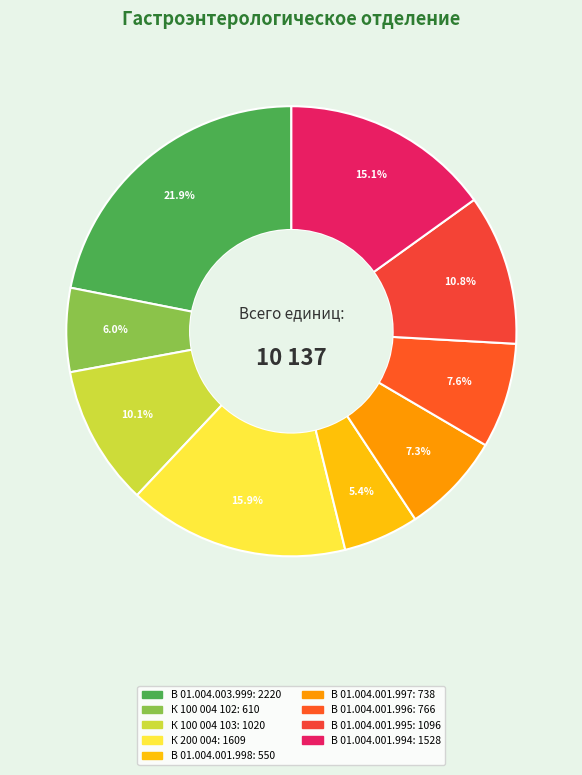

To the nearest percent, what is the average slice percentage?

11%